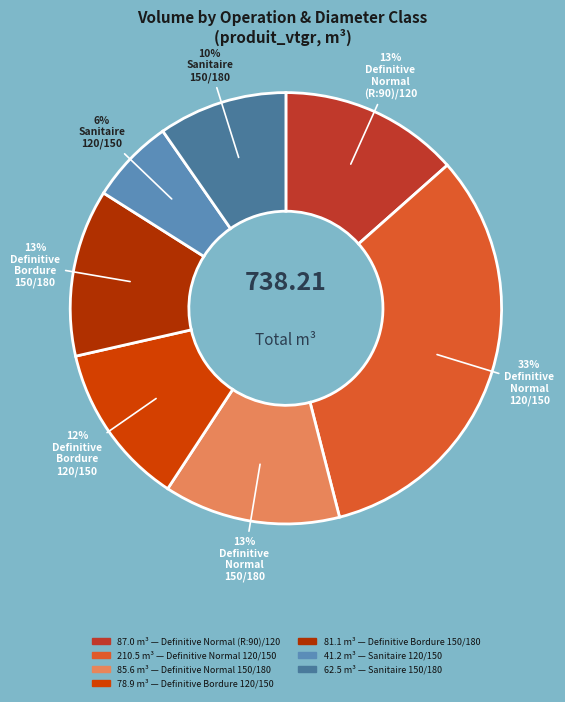

Which slice is the smallest?

SANITAIRE 120/150